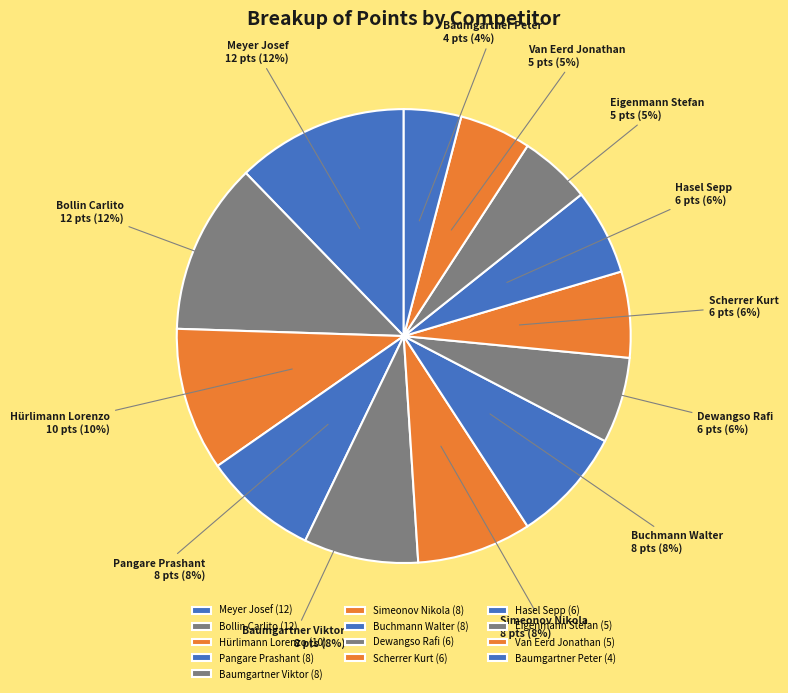

To the nearest percent, what is the average slice percentage?

8%